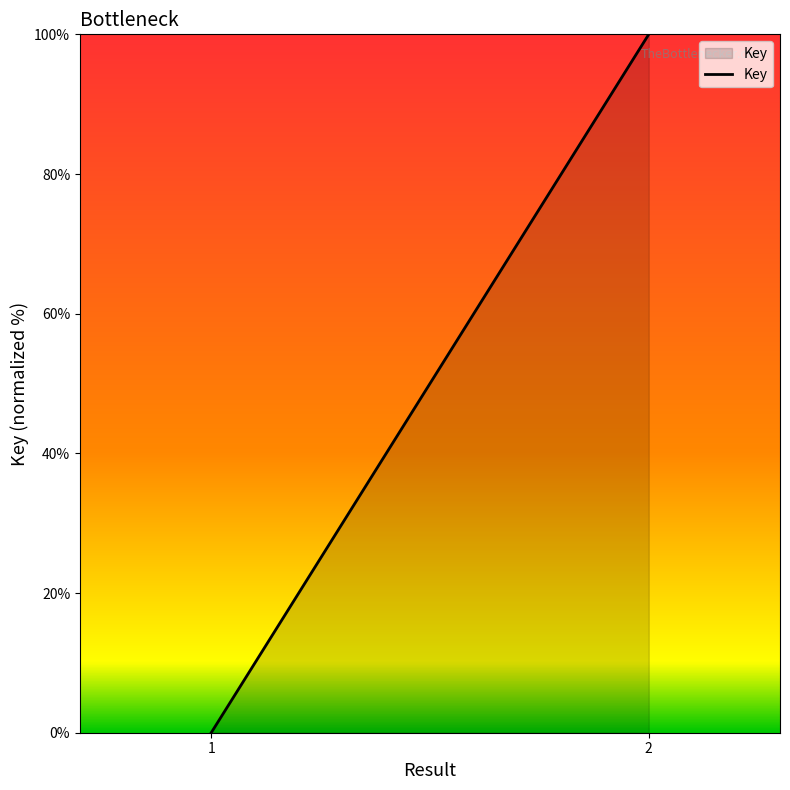

Which label corresponds to the largest value in the chart?

2